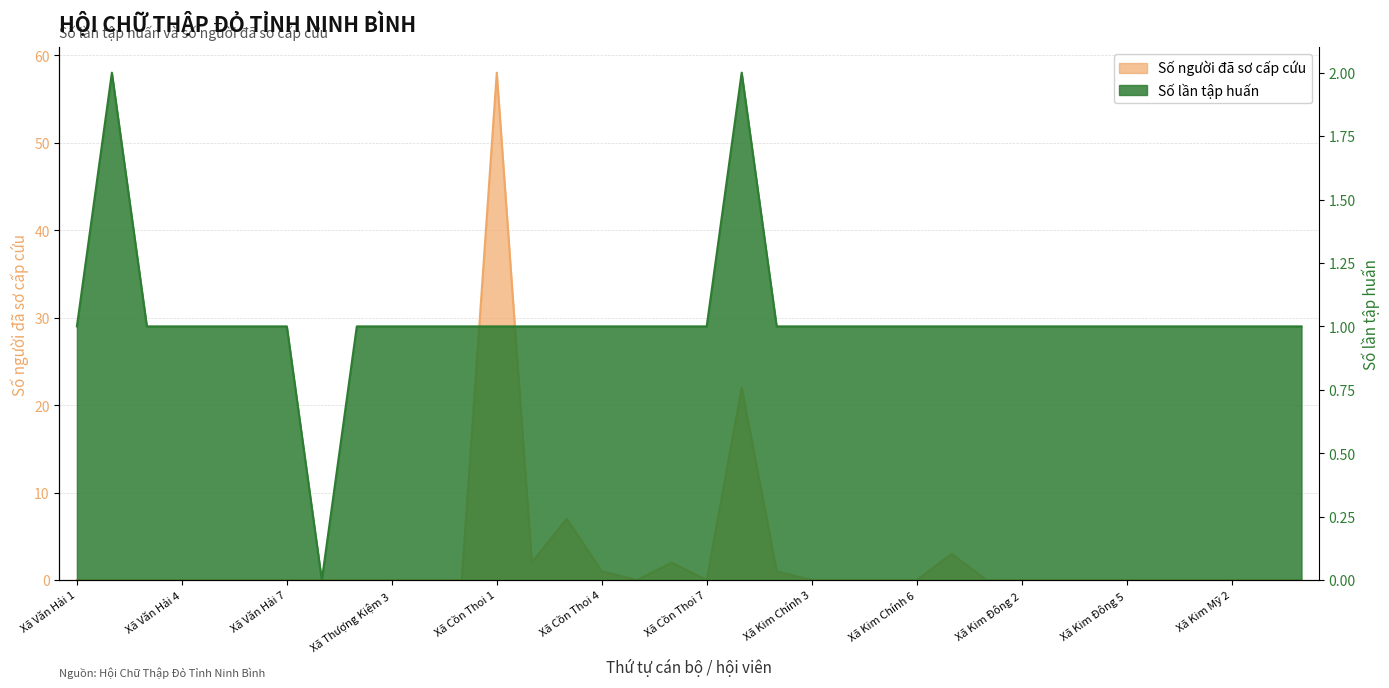

True or false: Số lần tập huấn and Số người đã sơ cấp cứu cross at least once.

True